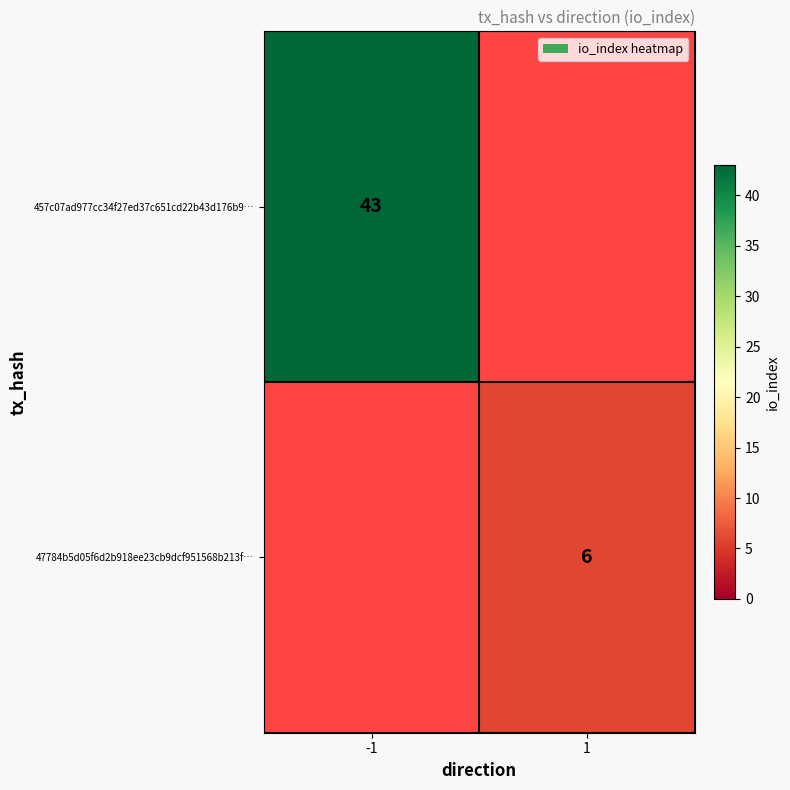

Is the value of 47784b5d05f6d2b918ee23cb9dcf951568b213f… at 1 greater than the value of 457c07ad977cc34f27ed37c651cd22b43d176b9… at -1?

No